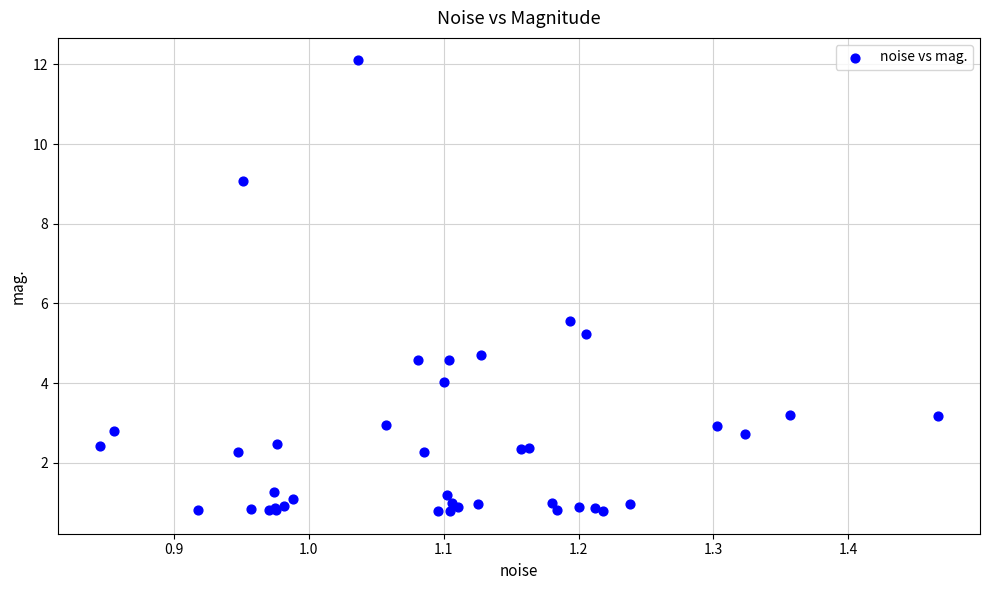

What Y value in the scatter plot is closest to 6?

5.6